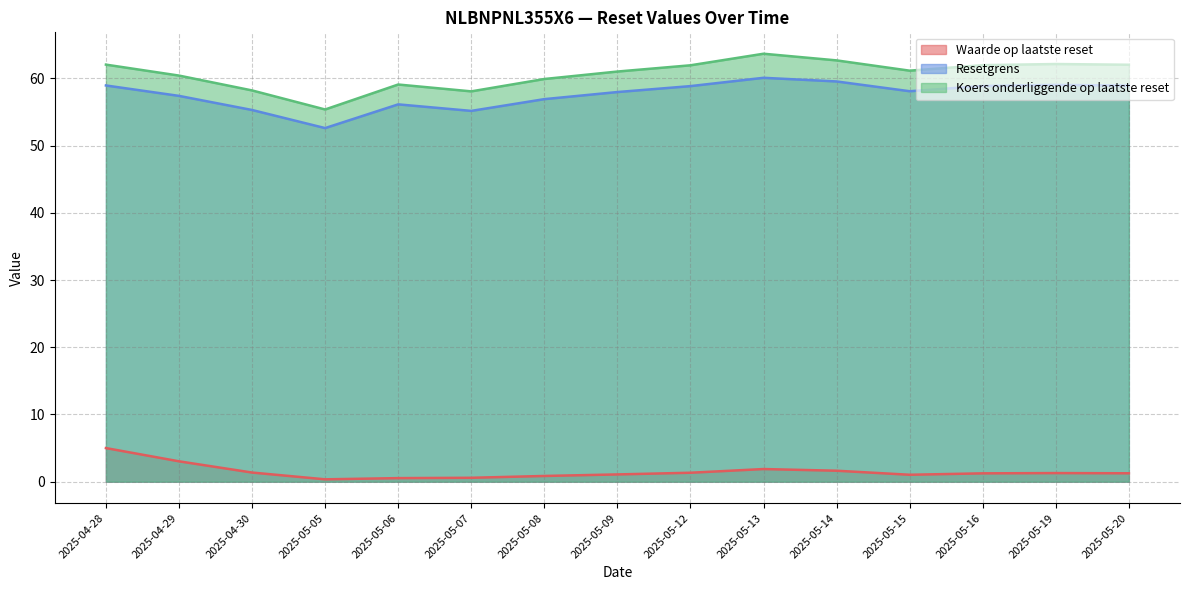

What position from the left is 2025-05-07?

6